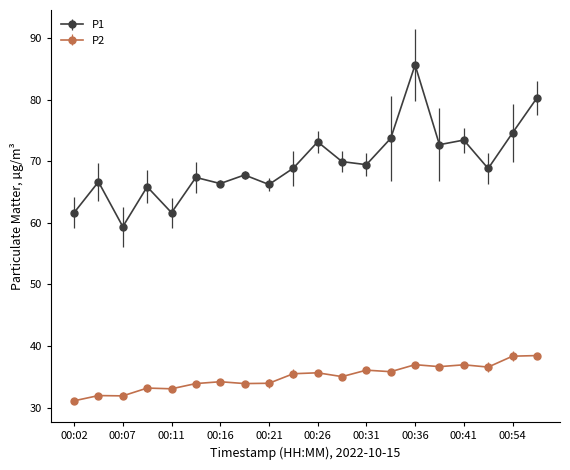

Rank the series by their maximum value, from highest to lowest.

P1, P2